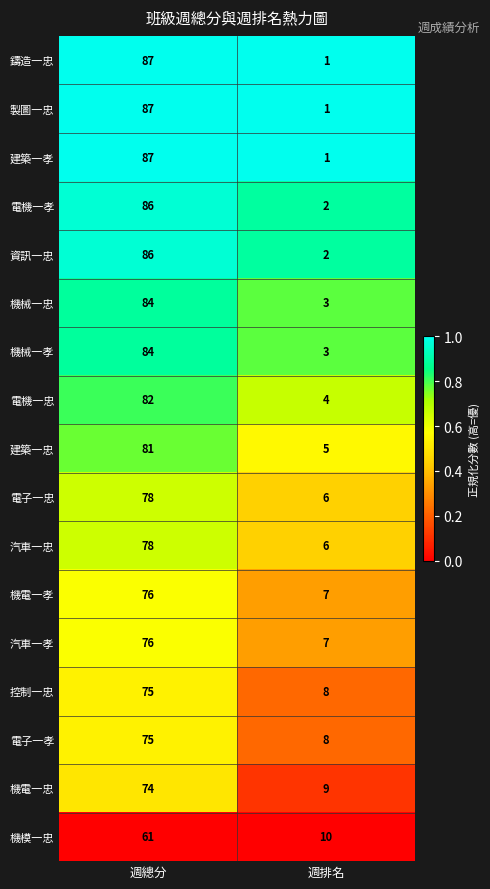

What is the difference between the highest and lowest values at 週總分?

26